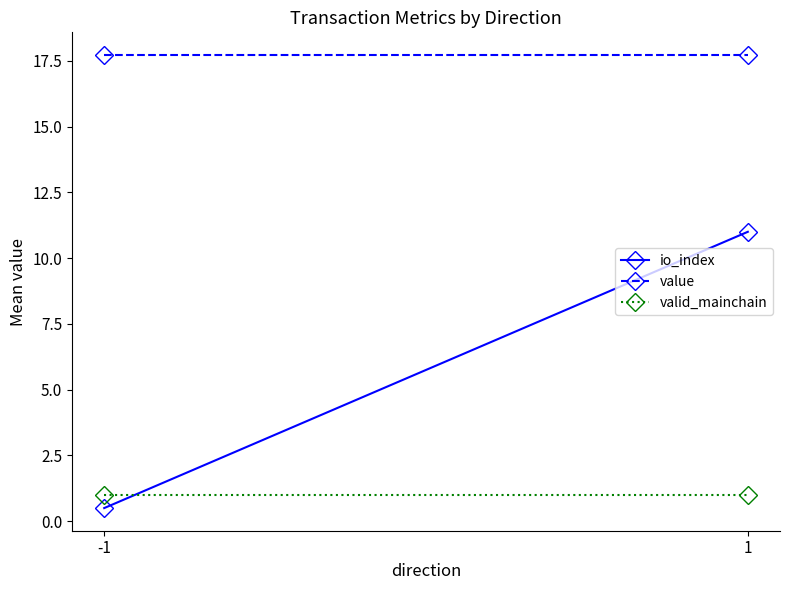

Rank the series by their average value, from lowest to highest.

valid_mainchain, io_index, value